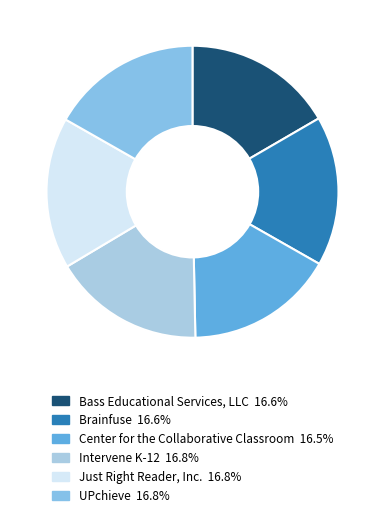

Count the number of slices in the pie.

6